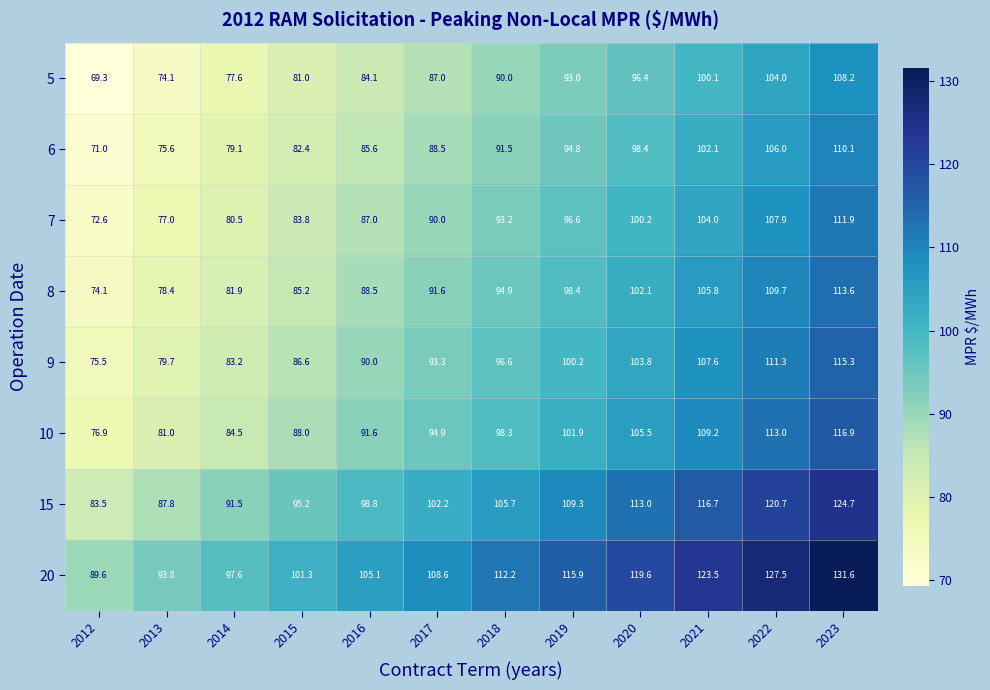

Which label corresponds to the smallest value in the chart?

2012